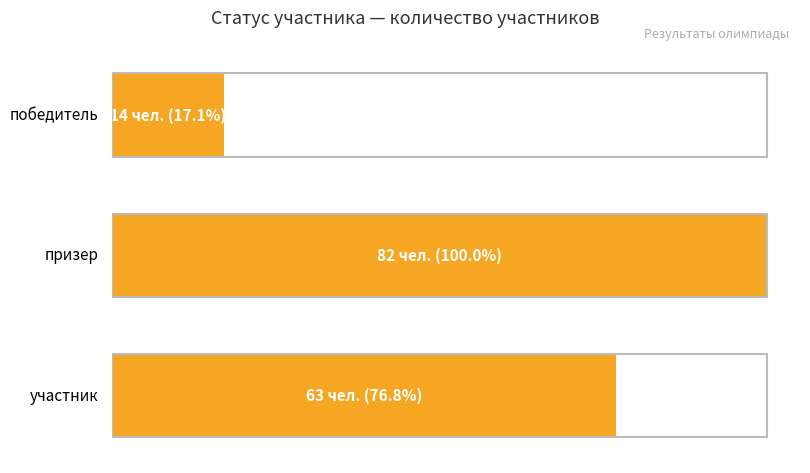

True or false: the data shows 25 at победитель.

False